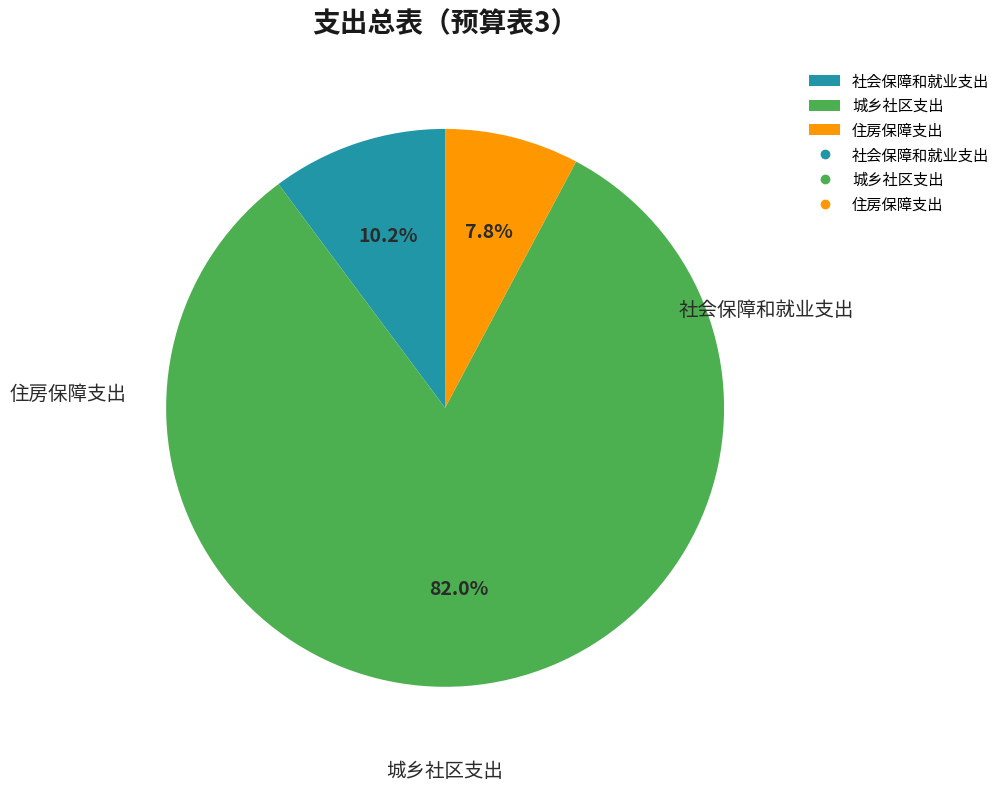

What percentage do 社会保障和就业支出 and 住房保障支出 together represent?

18.0%